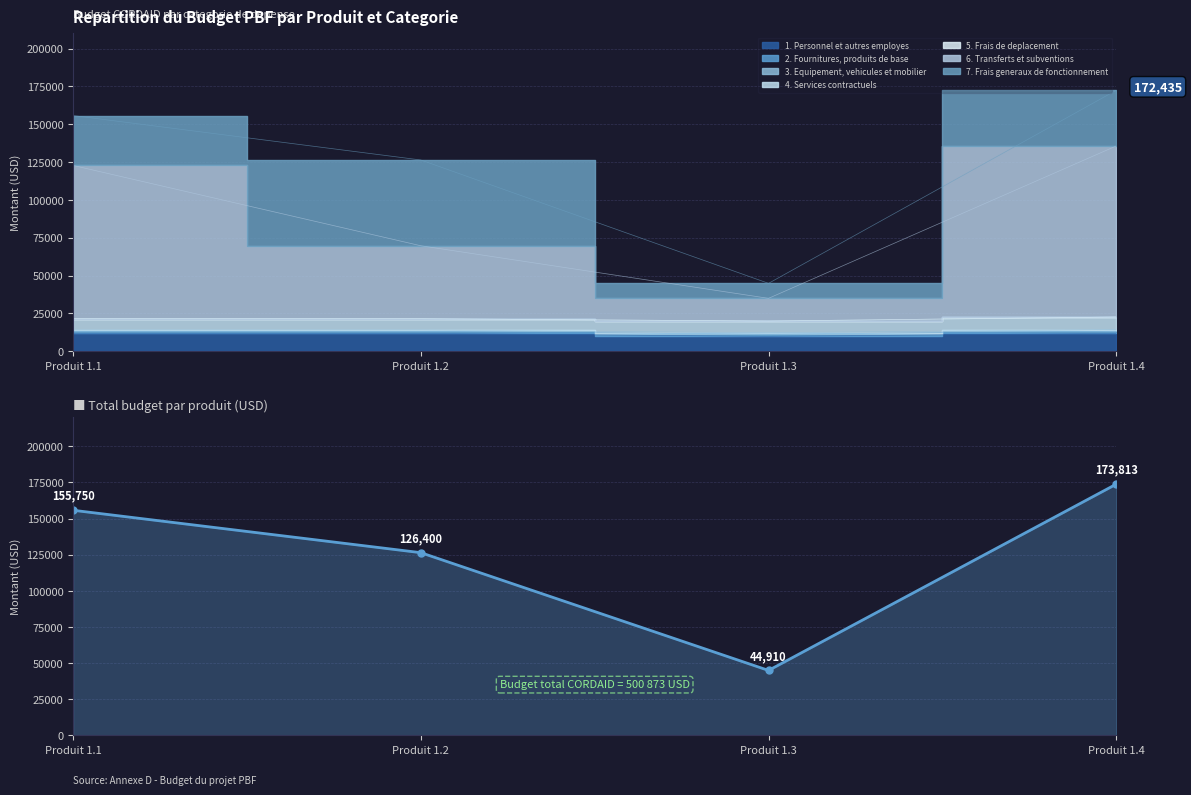

Is it true that the value at Produit 1.2 is 82586?

False